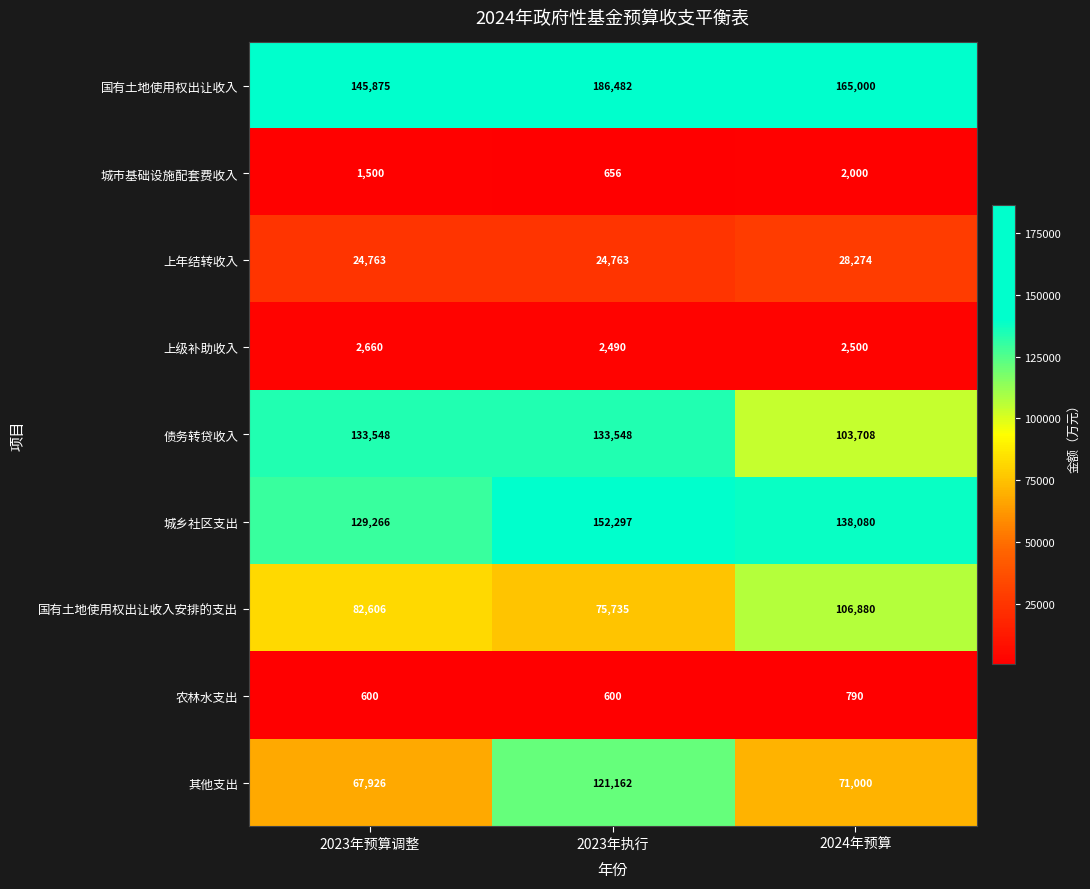

What is the highest value of the 上级补助收入 series?

2660